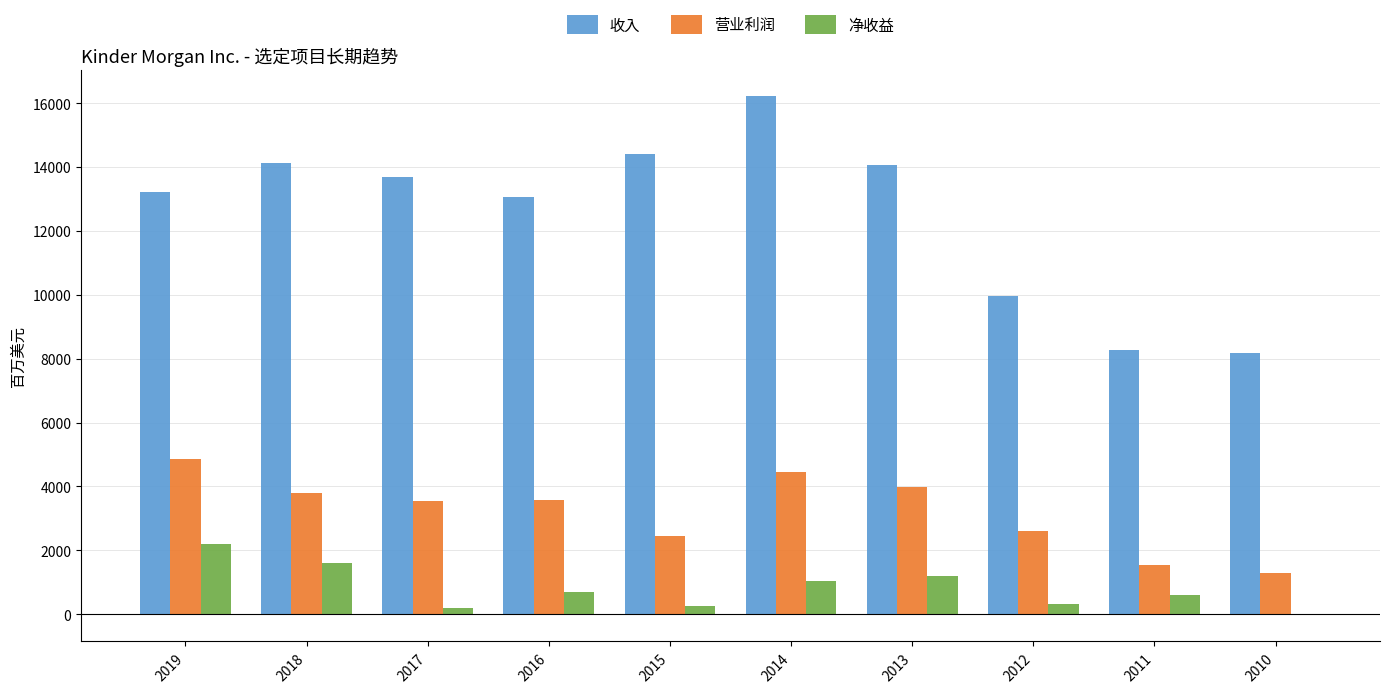

What is the highest value of the 营业利润 series?

4873